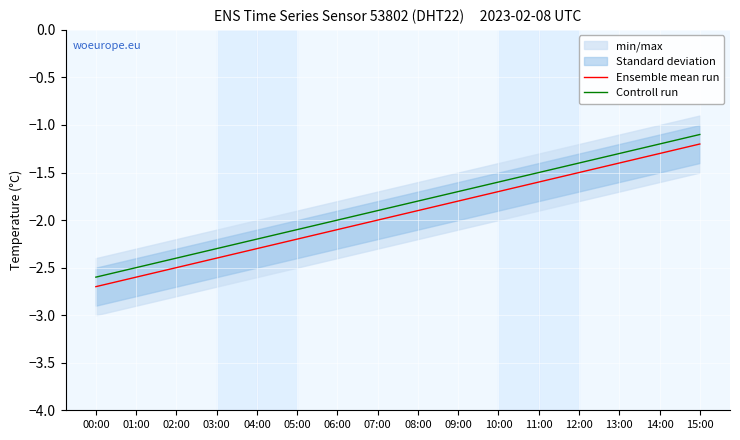

What is the minimum value shown in the chart?

-2.7